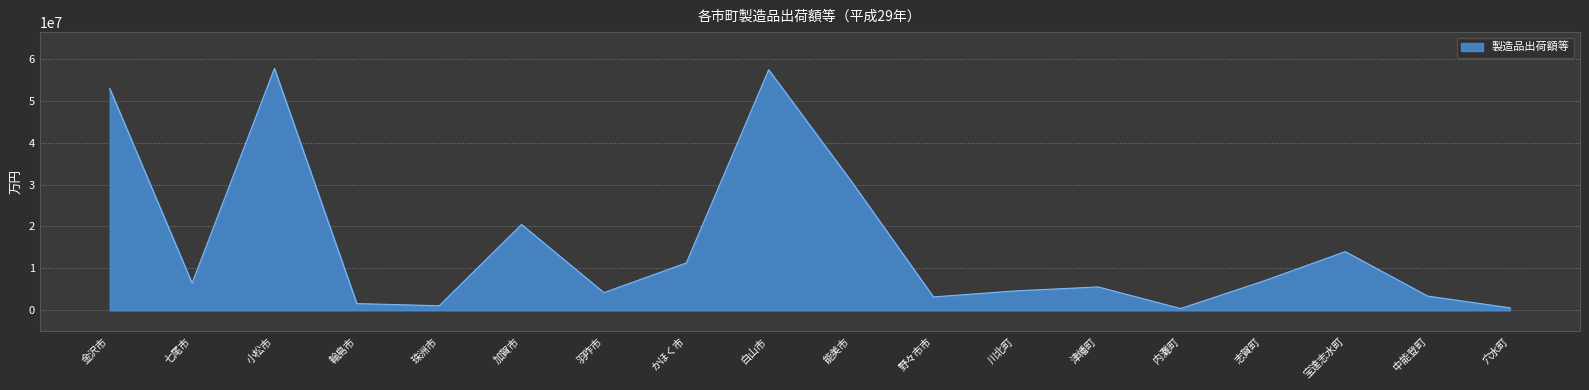

What is the greatest value displayed?

57699726